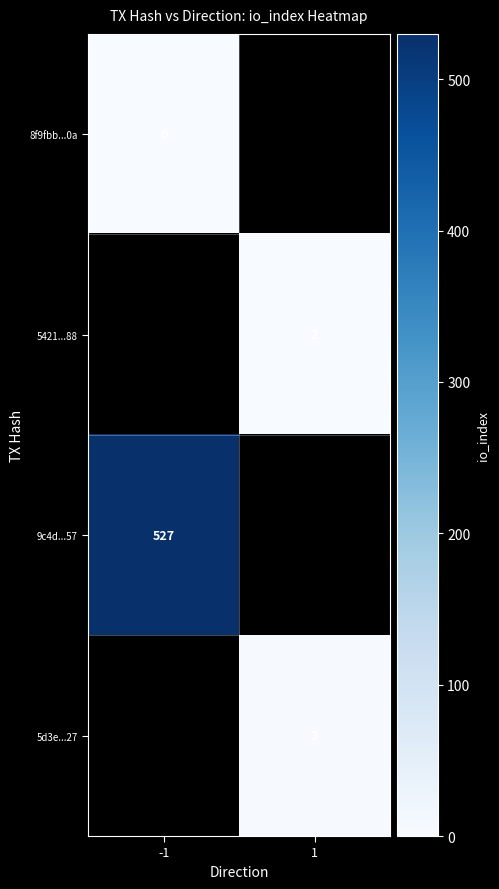

True or false: 5421...88 has a value of 1 at 1.

False